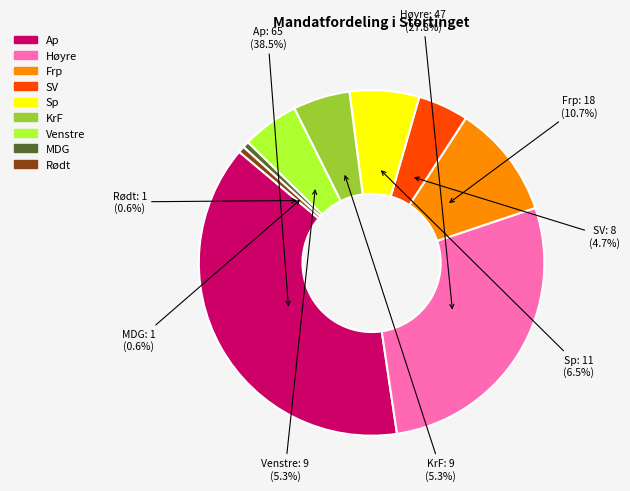

Combined, do Rødt and KrF account for over 50%?

No